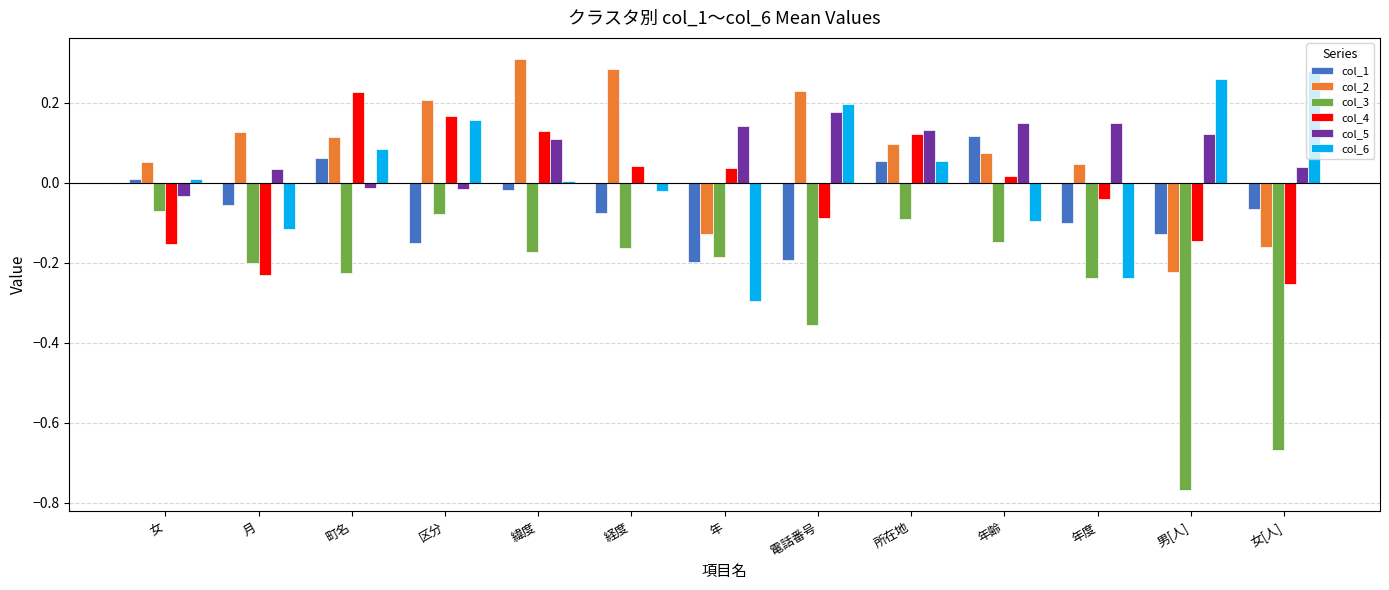

What is the sum of all col_5 values?

1.0